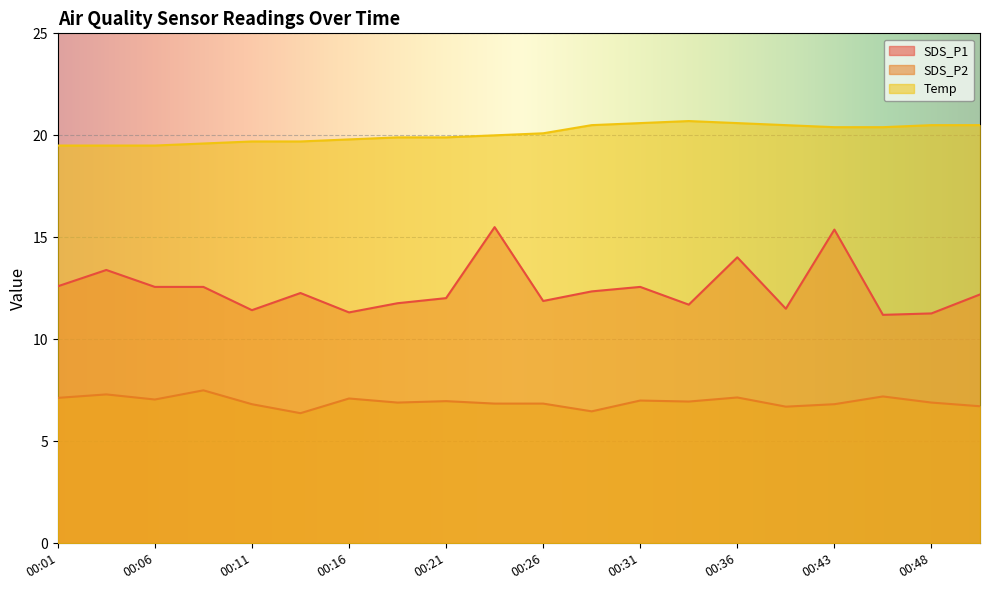

True or false: SDS_P1 has a value of 22.6 at 00:43.

False